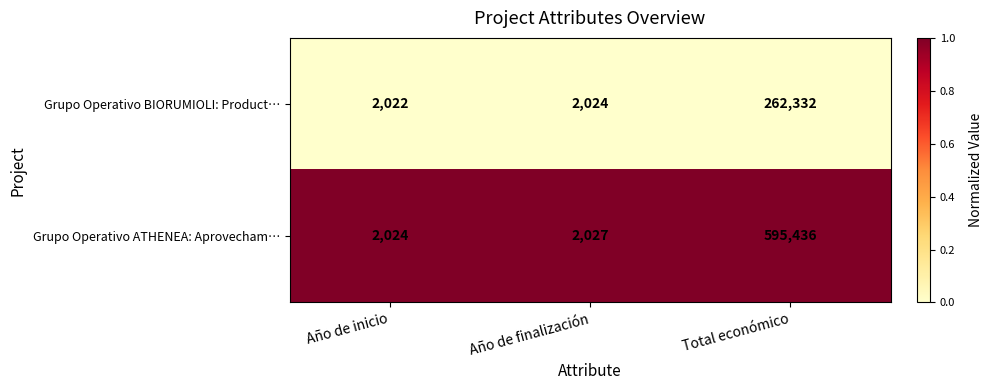

Reading left to right, extract all data points from this chart.

Grupo Operativo BIORUMIOLI: Product…: Año de inicio=2022	Año de finalización=2024	Total económico=262332
Grupo Operativo ATHENEA: Aprovecham…: Año de inicio=2024	Año de finalización=2027	Total económico=595436